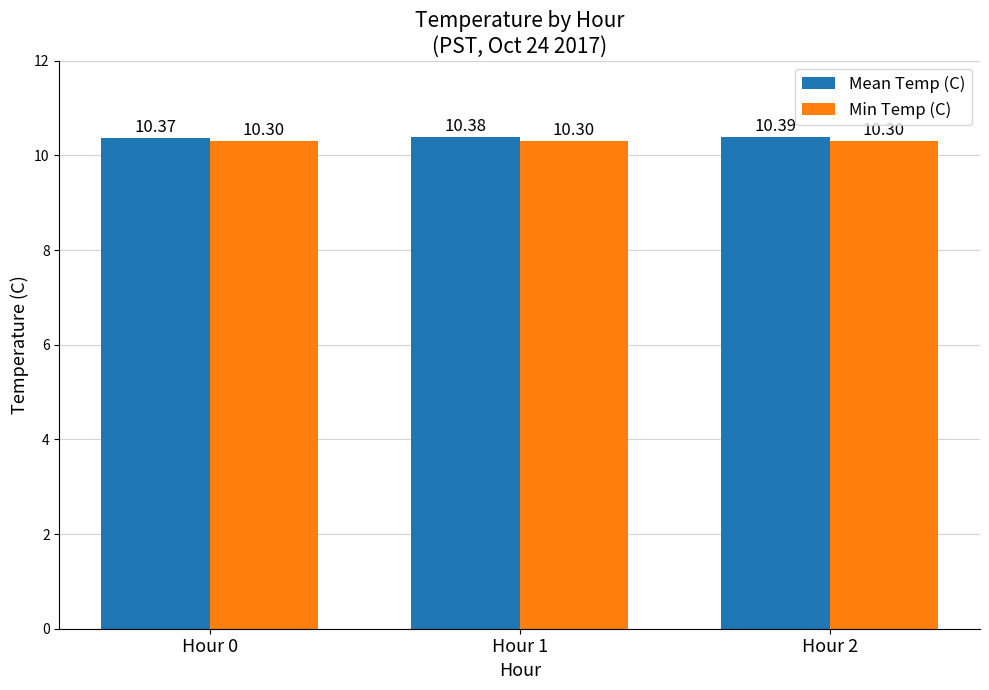

Which series changed the most between Hour 0 and Hour 2?

Mean Temp (C)